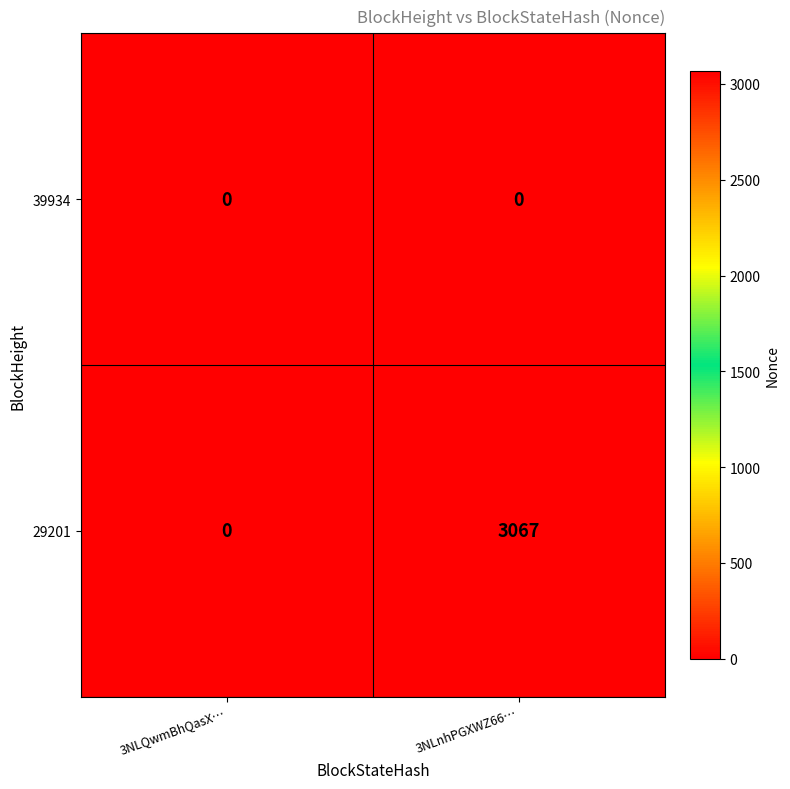

Rank the series by their average value, from highest to lowest.

29201, 39934